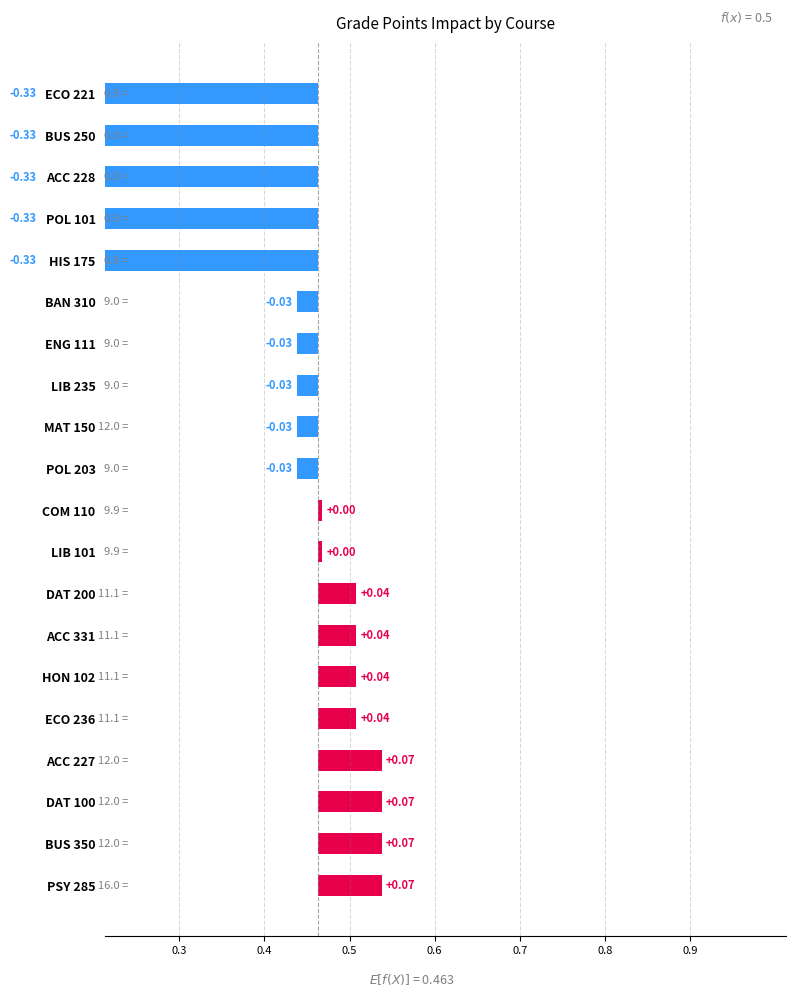

What is the difference between the values at DAT 200 and ECO 221?

0.4